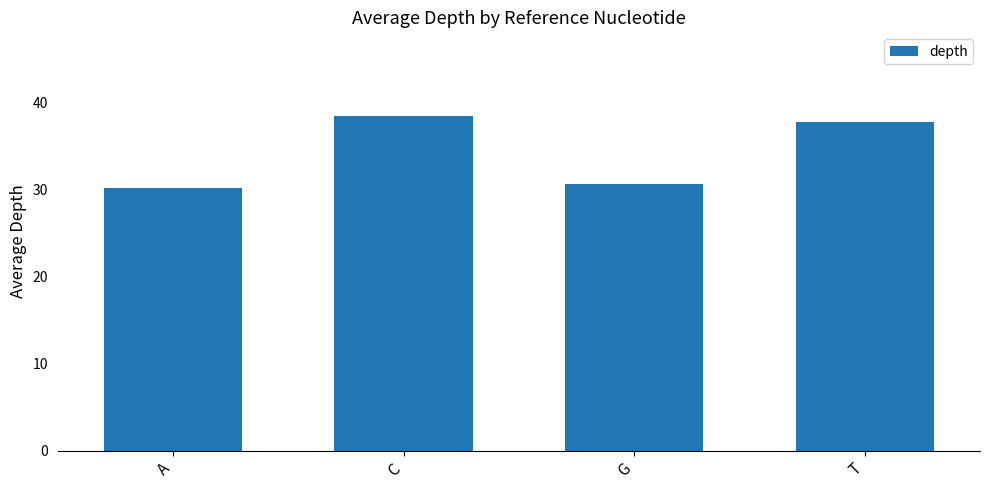

Which label corresponds to the smallest value in the chart?

A